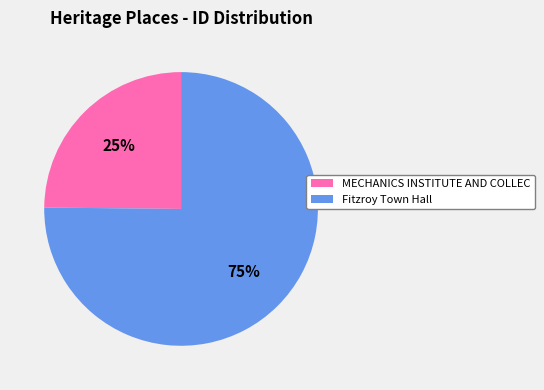

How many slices are in this pie chart?

2